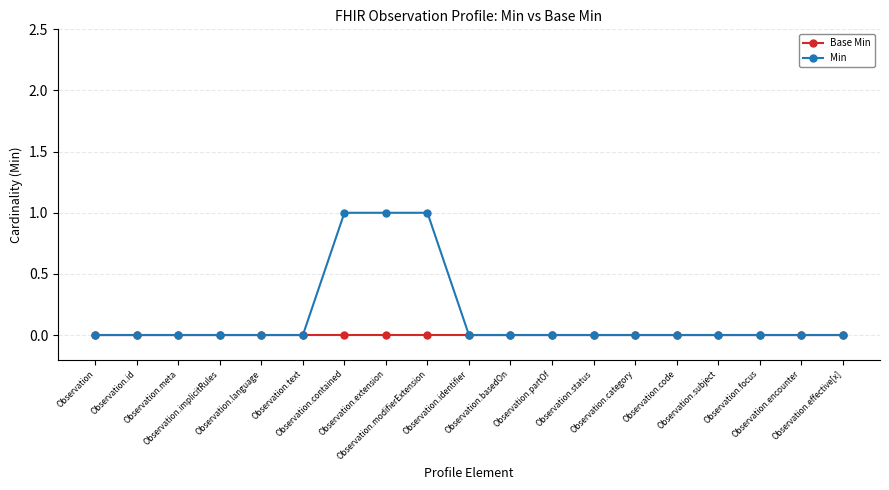

What is the label of the 2nd point from the right?

Observation.encounter